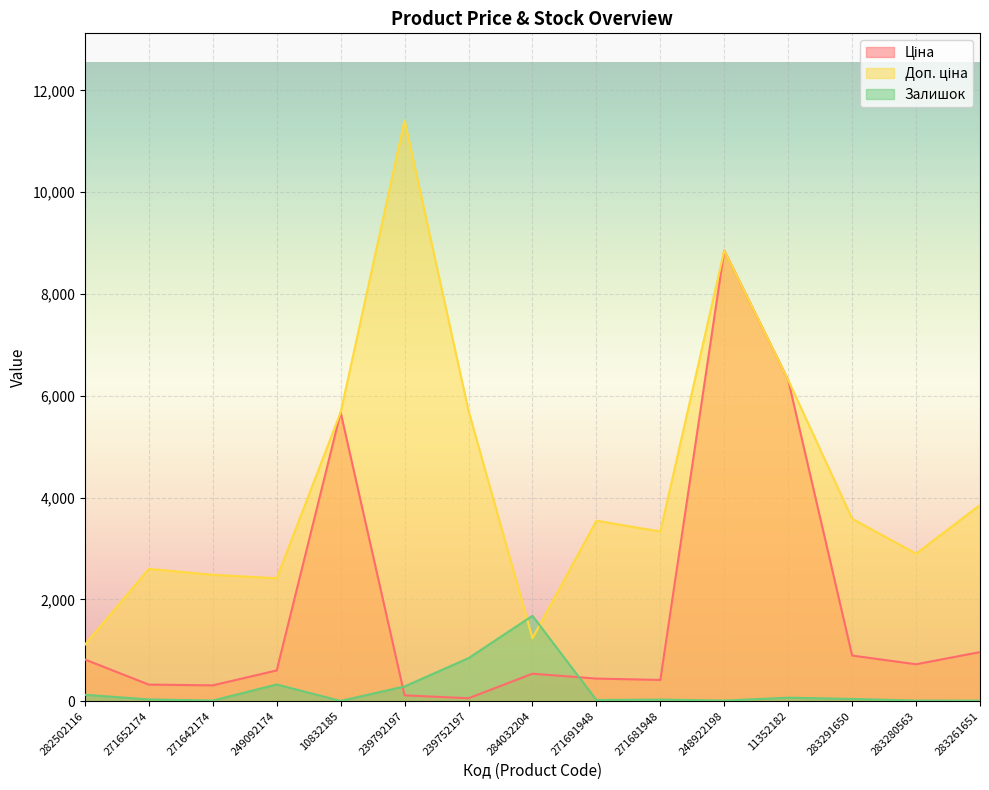

Where is the first local maximum for Залишок?

249092174